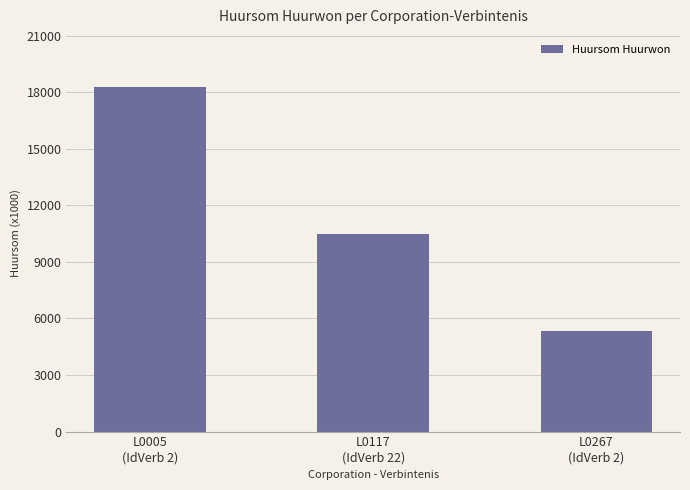

Reading left to right, list all the values displayed in this chart.

18291	10501	5308